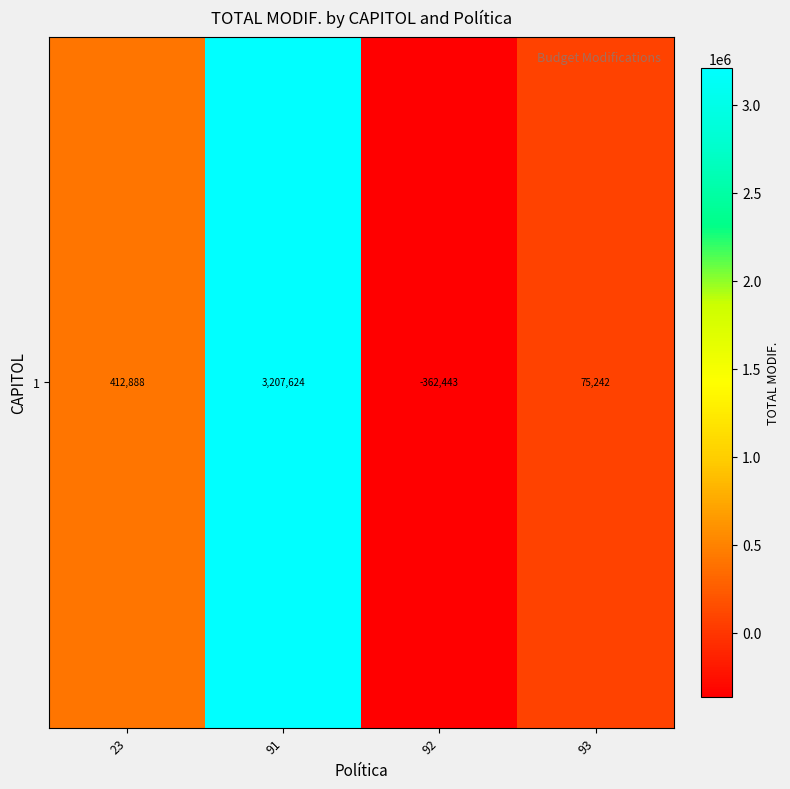

How many values are above zero?

3